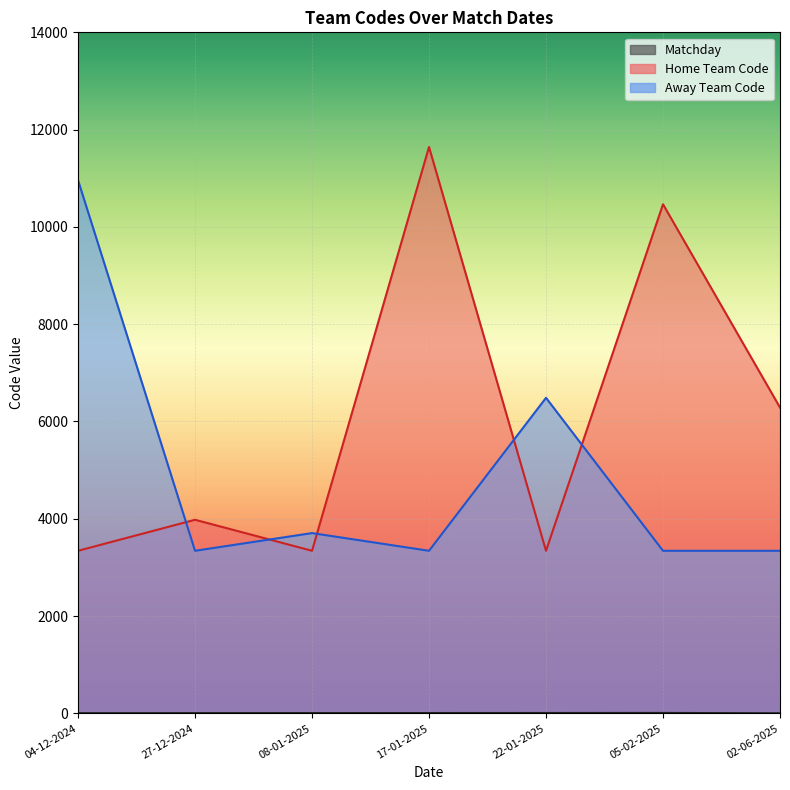

How many data points does each series have?

7